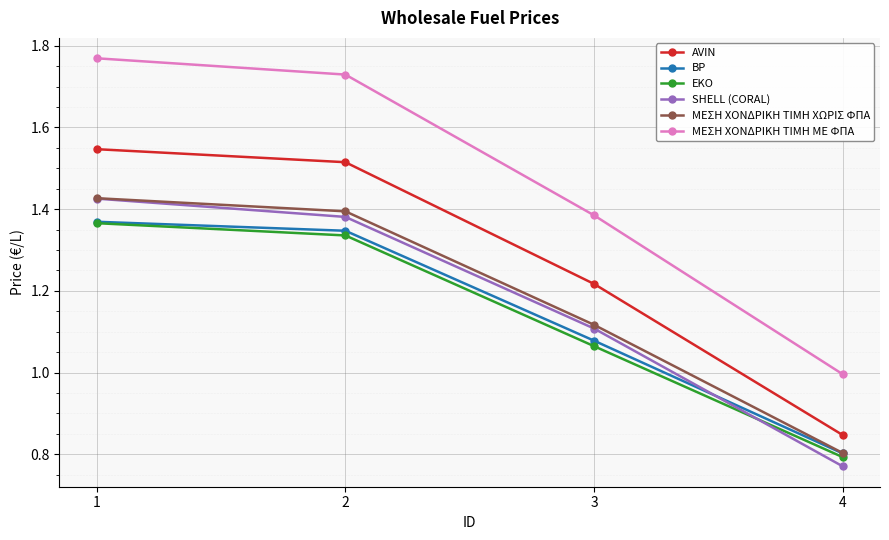

Which label corresponds to the smallest value in the chart?

4